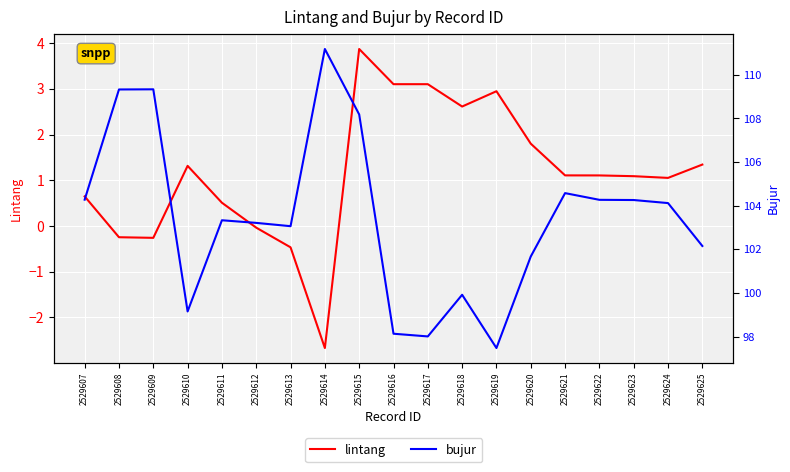

What is the total value across all series at 2529620?

103.5